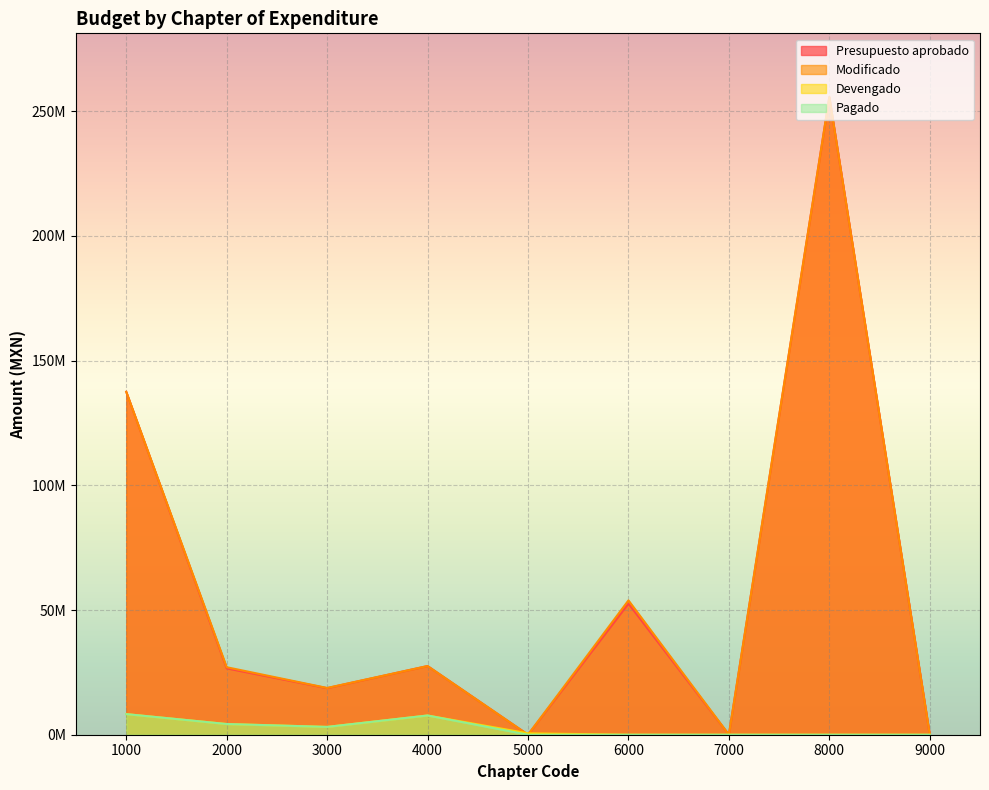

Reading right to left, extract all data points from this chart.

Presupuesto aprobado: 0.0	255696415.0	0.0	52588331.4	0.0	27541161.5	18672768.6	26622038.9	137517356.7
Modificado: 0.0	255696415.0	0.0	53867416.6	0.0	27541161.5	18751576.8	27070341.0	137519156.7
Devengado: 0.0	0.0	0.0	0.0	557374.3	7713954.2	3134038.0	4290923.8	8265156.4
Pagado: 0.0	0.0	0.0	0.0	0.0	7713954.2	3134038.0	4290923.8	8265156.4